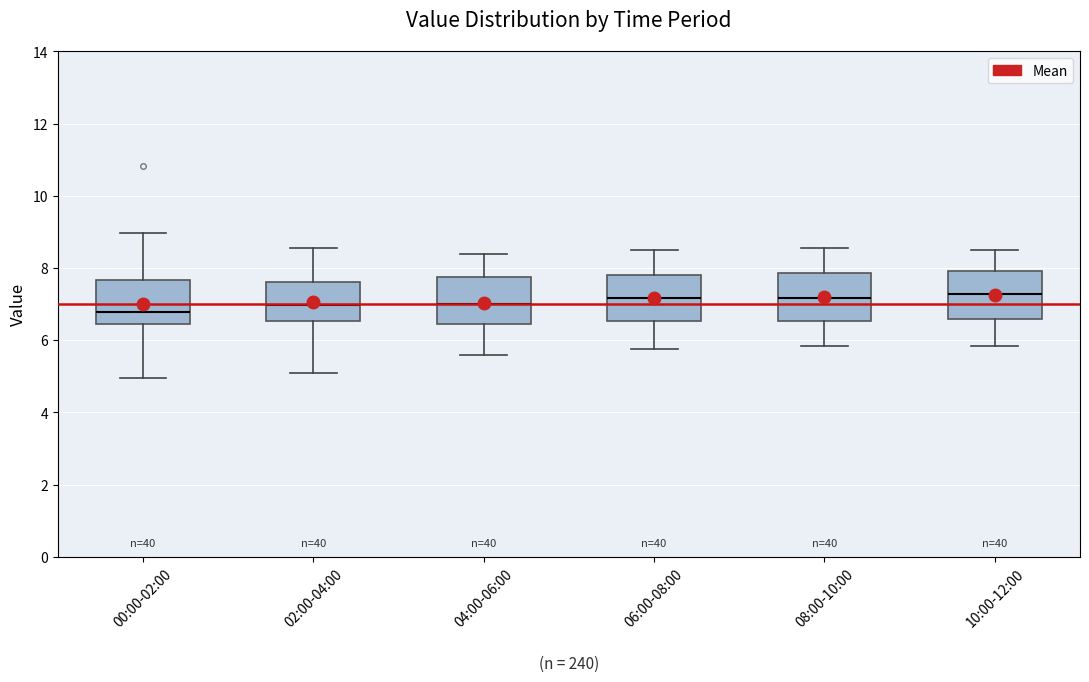

Reading left to right, transcribe this box plot: for each box, give where its median line is, the range the box spans, and where its two whiskers end, as read against the y-axis. The values are not printed on the chart, so give them approximately, as read against the axis.

00:00-02:00: median 6.8, box 6.4 to 7.6, whiskers 5.0 to 9.0
02:00-04:00: median 7.0, box 6.6 to 7.6, whiskers 5.2 to 8.6
04:00-06:00: median 7.0, box 6.4 to 7.8, whiskers 5.6 to 8.4
06:00-08:00: median 7.2, box 6.6 to 7.8, whiskers 5.8 to 8.6
08:00-10:00: median 7.2, box 6.6 to 7.8, whiskers 5.8 to 8.6
10:00-12:00: median 7.2, box 6.6 to 8.0, whiskers 5.8 to 8.6